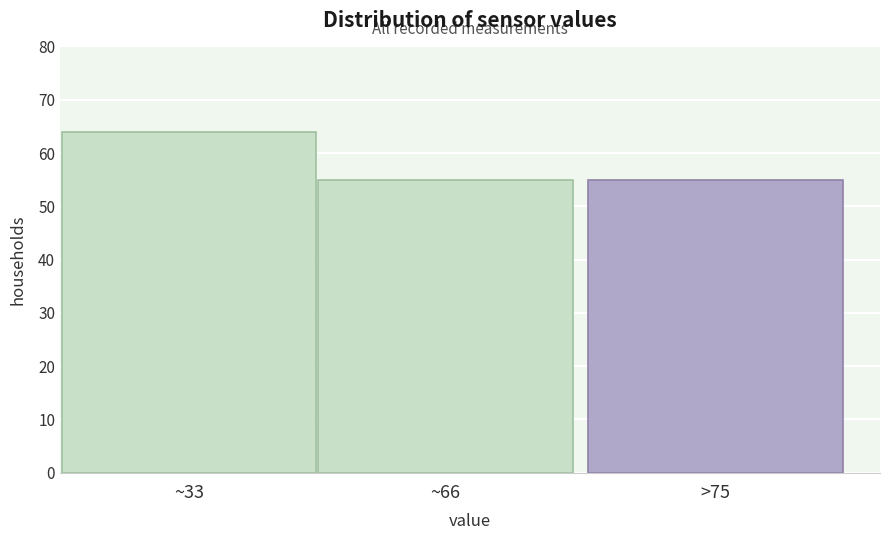

Reading left to right, what are all the values shown in this chart?

~33=64	~66=55	>75=55